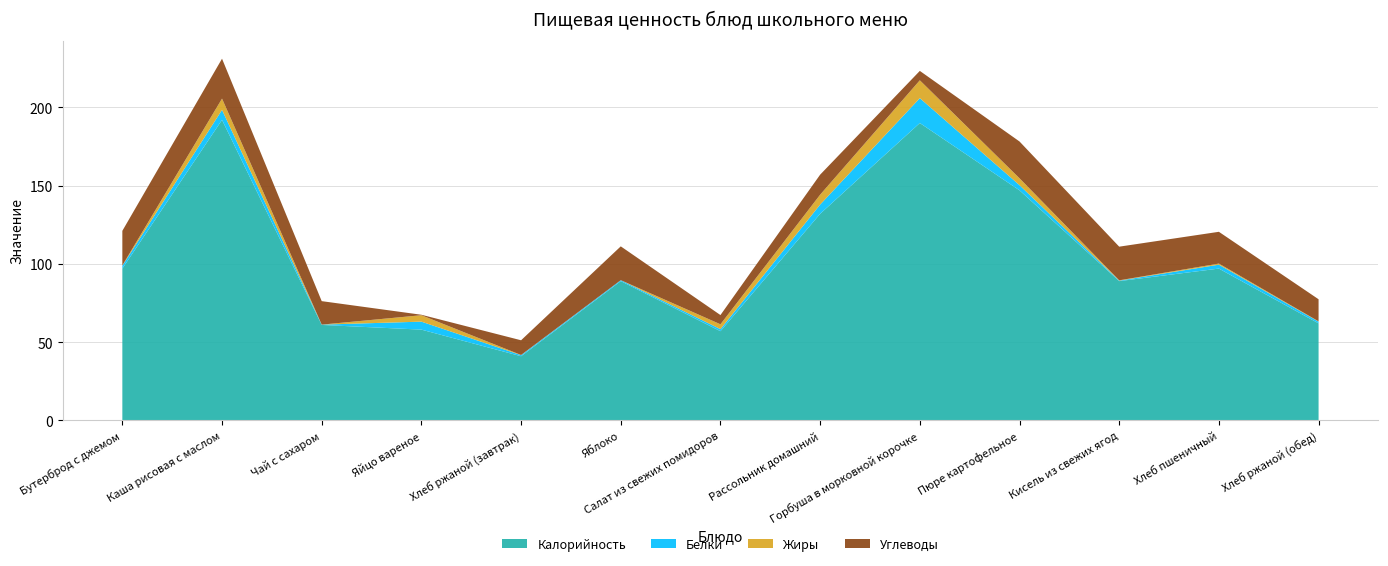

Reading left to right, what are all the values shown in this chart?

Калорийность: 97.0	192.0	61.0	58.0	41.0	89.0	57.0	132.0	190.0	147.0	89.0	97.0	62.0
Белки: 1.8	6.4	0.2	5.1	0.7	0.6	1.3	5.9	15.9	3.3	0.3	2.5	1.1
Жиры: 0.2	7.2	0.0	4.1	0.1	0.0	3.1	6.3	11.4	4.4	0.2	0.7	0.2
Углеводы: 22.1	25.5	15.0	0.3	9.4	21.6	5.9	12.8	6.0	23.5	21.5	20.3	14.1